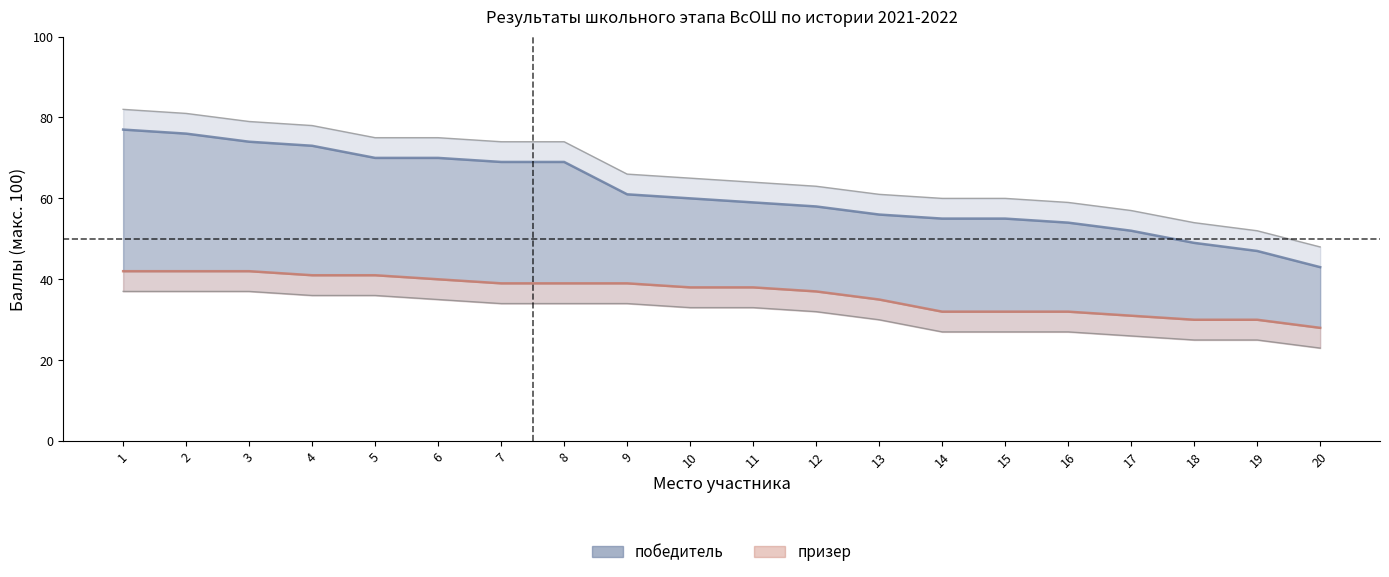

True or false: победитель and призер intersect in this chart.

False